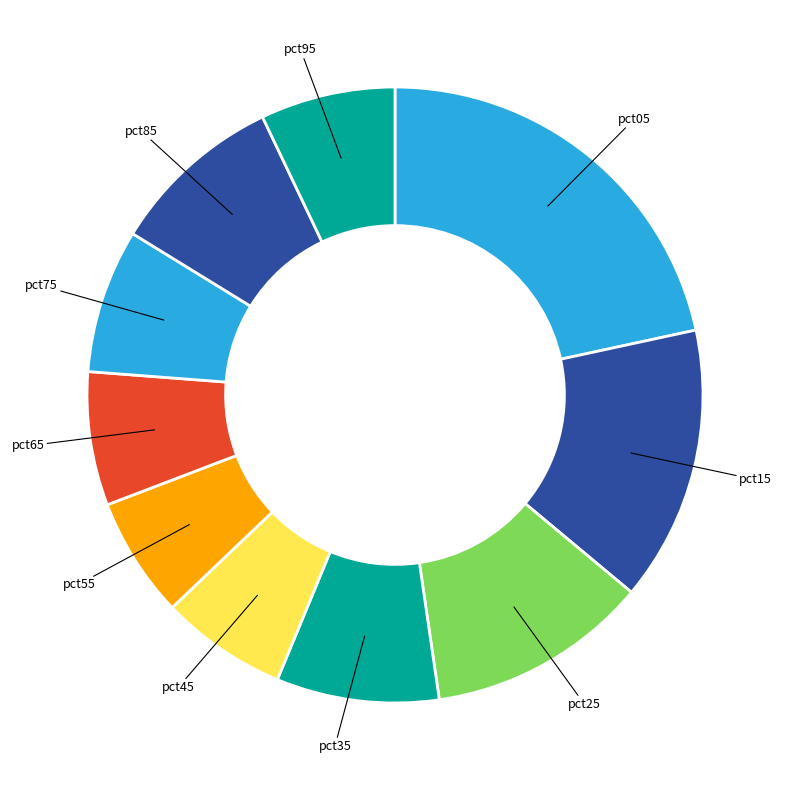

Combined, do pct55 and pct65 account for over 50%?

No